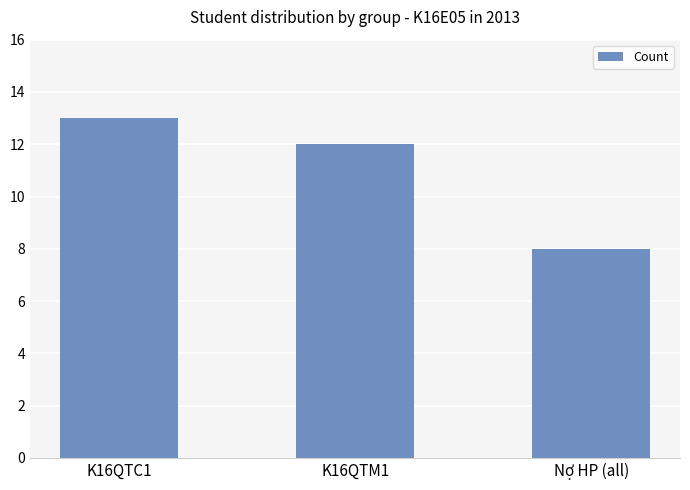

Which label corresponds to the smallest value in the chart?

Nợ HP (all)